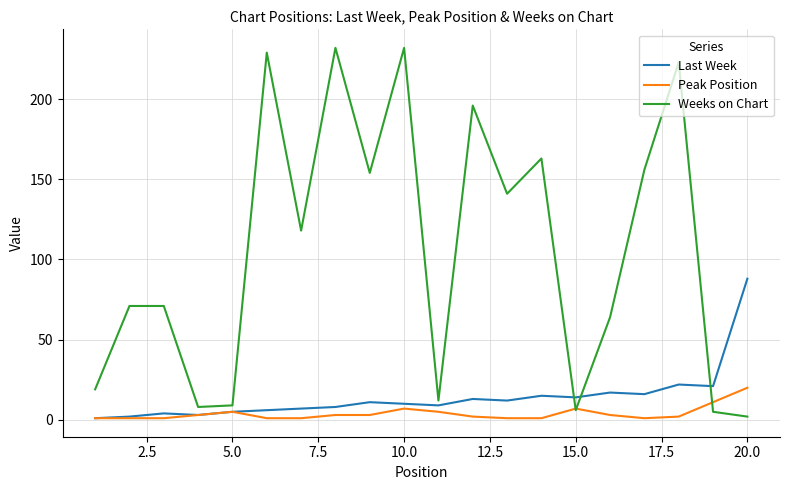

True or false: Weeks on Chart has more than 0 points higher than both neighbors.

True